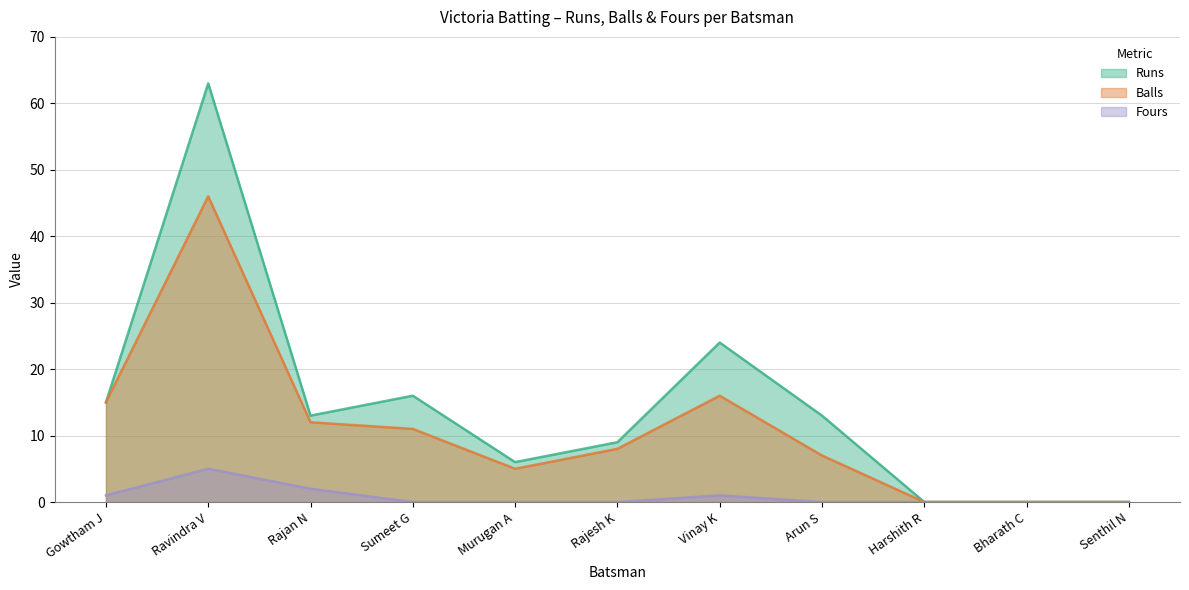

True or false: Runs and Balls cross at least once.

False